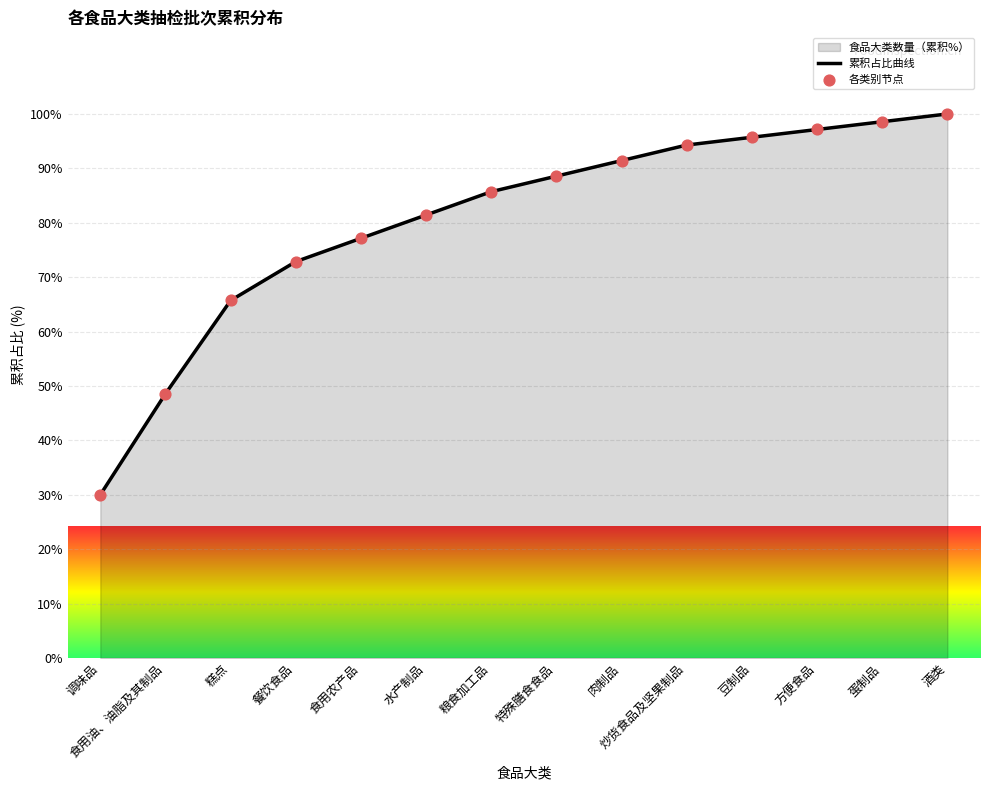

Which series reaches the minimum Y coordinate?

累积占比曲线